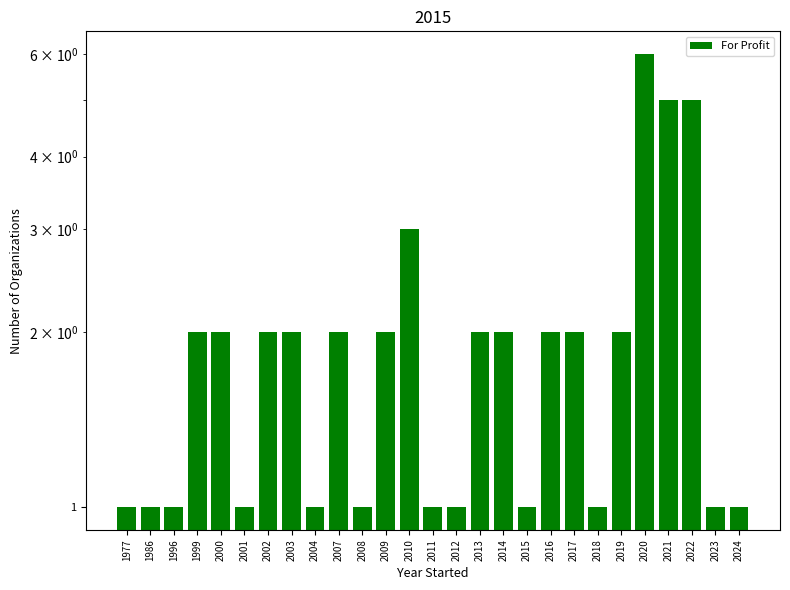

Where is the data nearest to the value 3?

2010